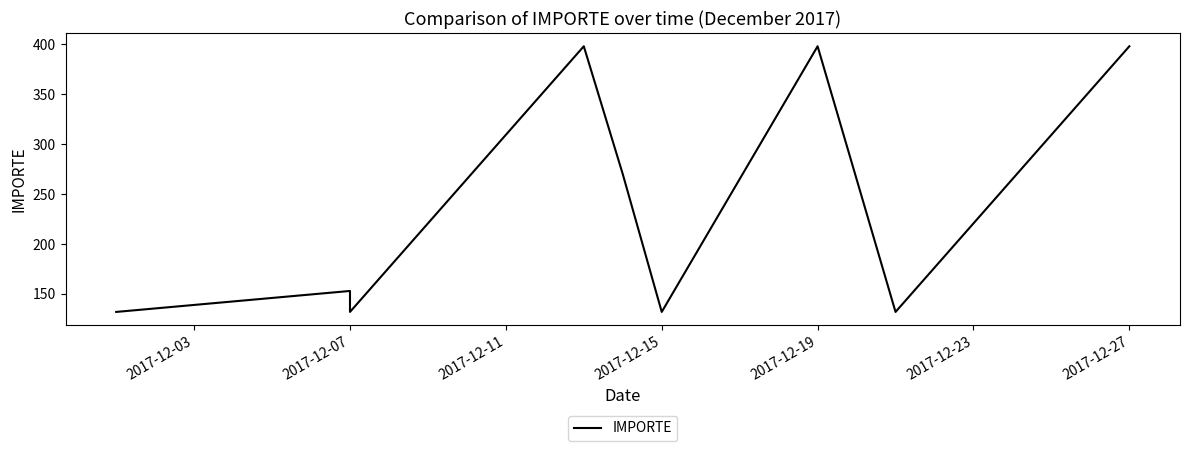

Reading left to right, extract all data points from this chart.

132	153	132	398	270	132	398	132	398